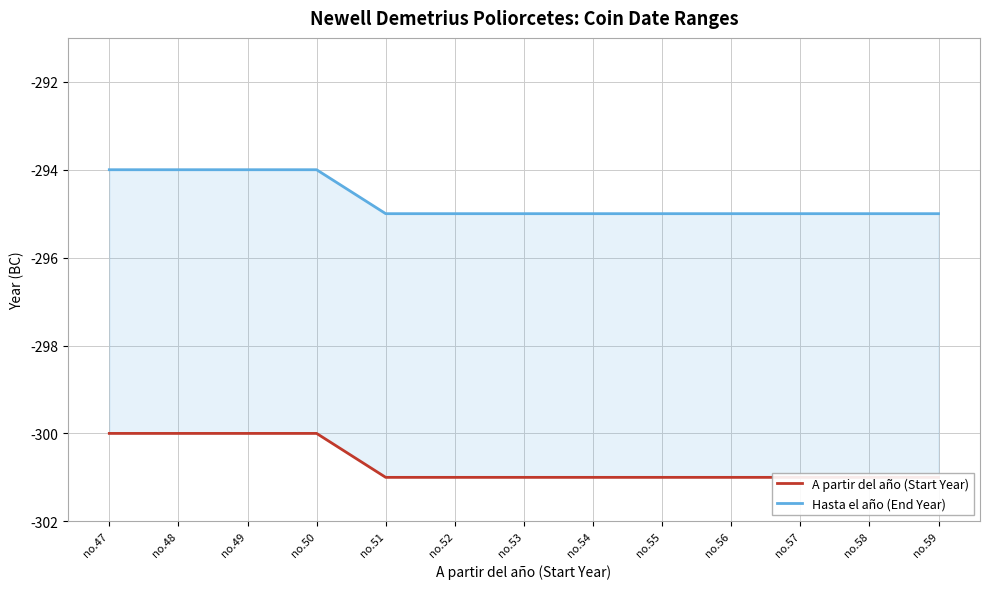

How many lines are shown in the chart?

2